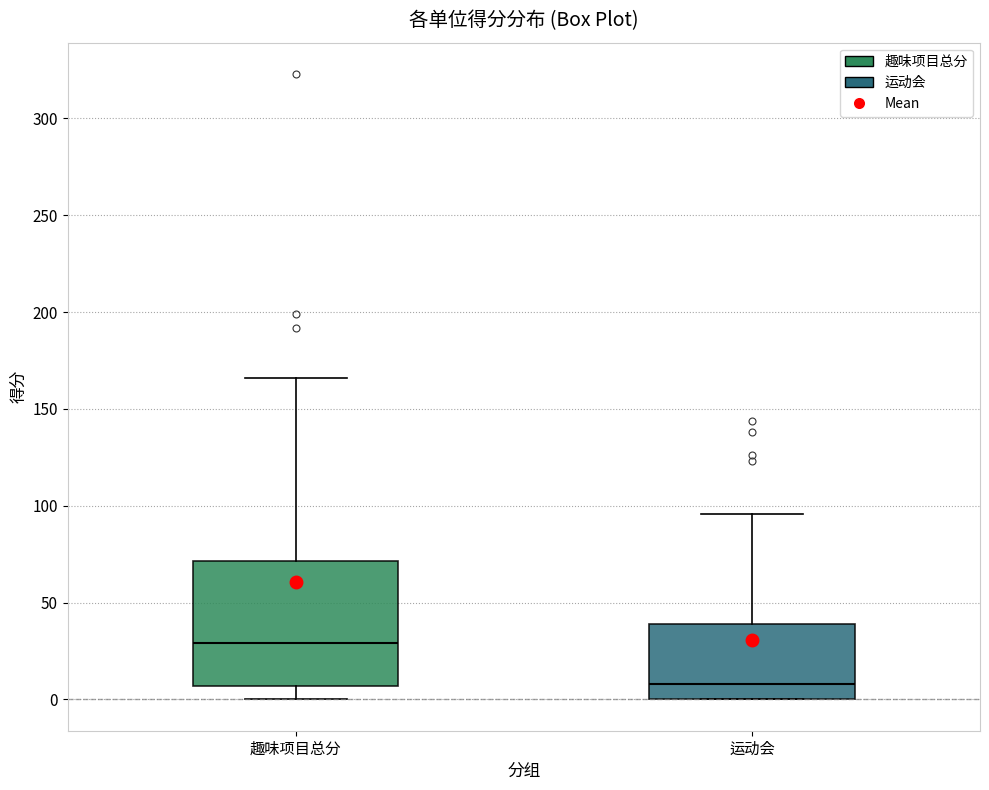

Which box is the tallest, from its lower edge to its upper edge?

趣味项目总分